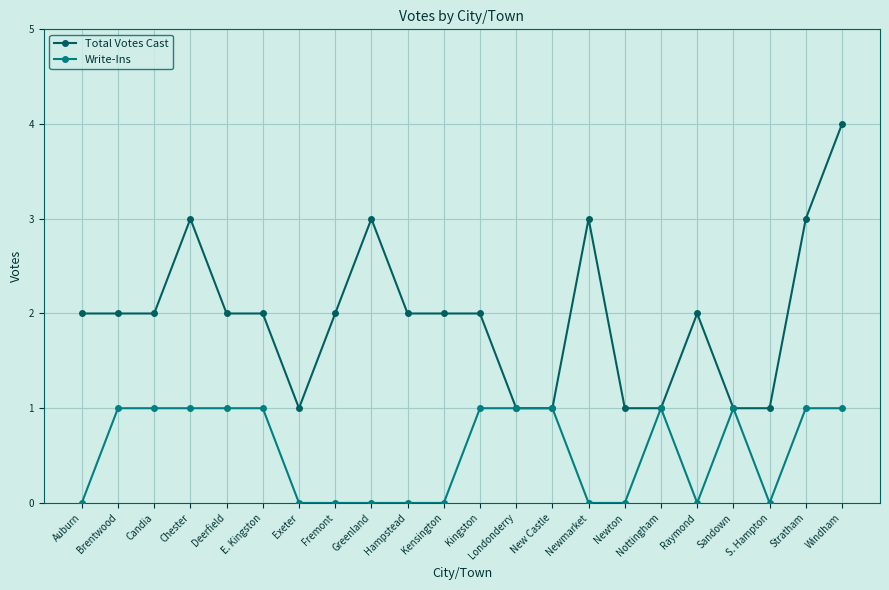

Reading left to right, list all the values displayed in this chart.

Total Votes Cast: Auburn=2	Brentwood=2	Candia=2	Chester=3	Deerfield=2	E. Kingston=2	Exeter=1	Fremont=2	Greenland=3	Hampstead=2	Kensington=2	Kingston=2	Londonderry=1	New Castle=1	Newmarket=3	Newton=1	Nottingham=1	Raymond=2	Sandown=1	S. Hampton=1	Stratham=3	Windham=4
Write-Ins: Auburn=0	Brentwood=1	Candia=1	Chester=1	Deerfield=1	E. Kingston=1	Exeter=0	Fremont=0	Greenland=0	Hampstead=0	Kensington=0	Kingston=1	Londonderry=1	New Castle=1	Newmarket=0	Newton=0	Nottingham=1	Raymond=0	Sandown=1	S. Hampton=0	Stratham=1	Windham=1